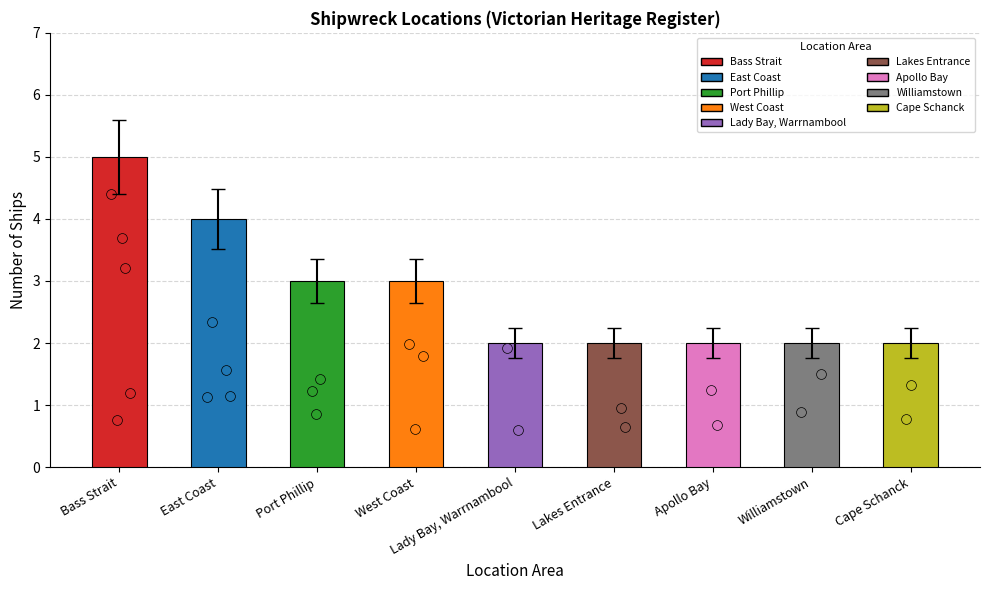

What is the ratio of the value at Bass Strait to the value at Apollo Bay?

2.5